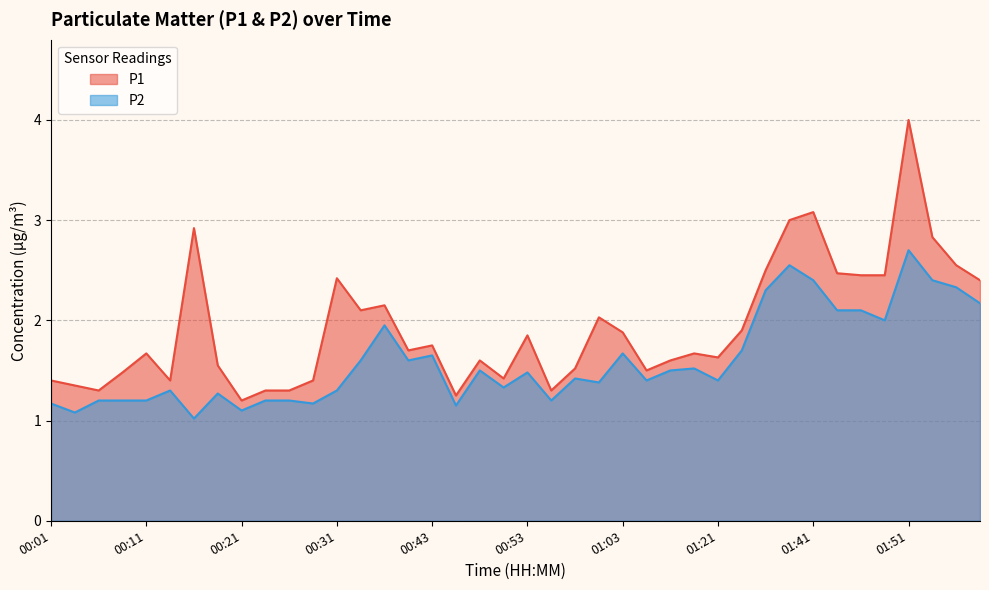

What is the difference between the highest and lowest values at 00:28?

0.2